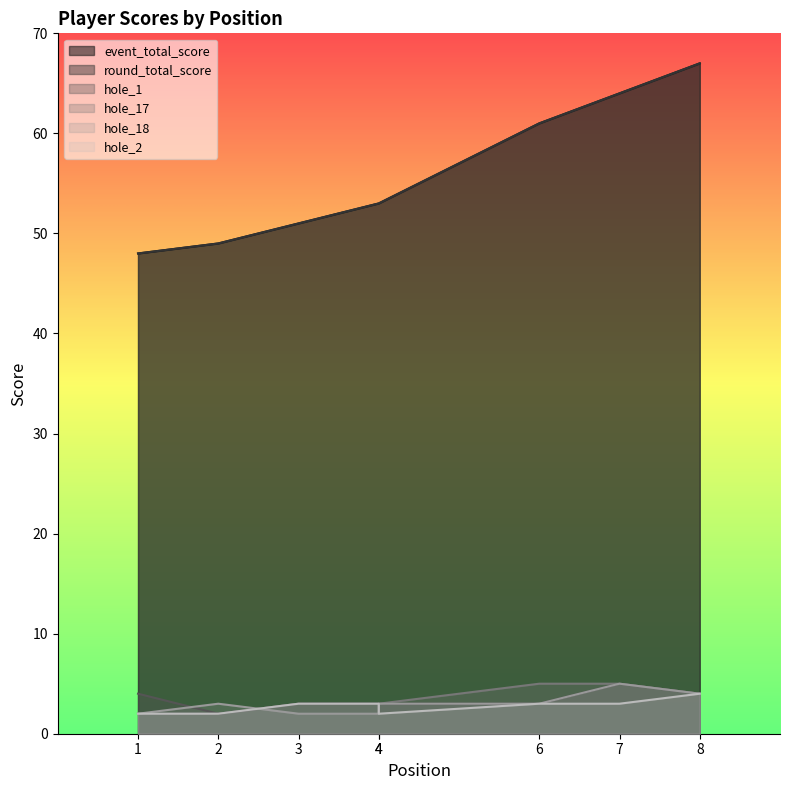

What is the spread (max minus min) of values at 8?

63